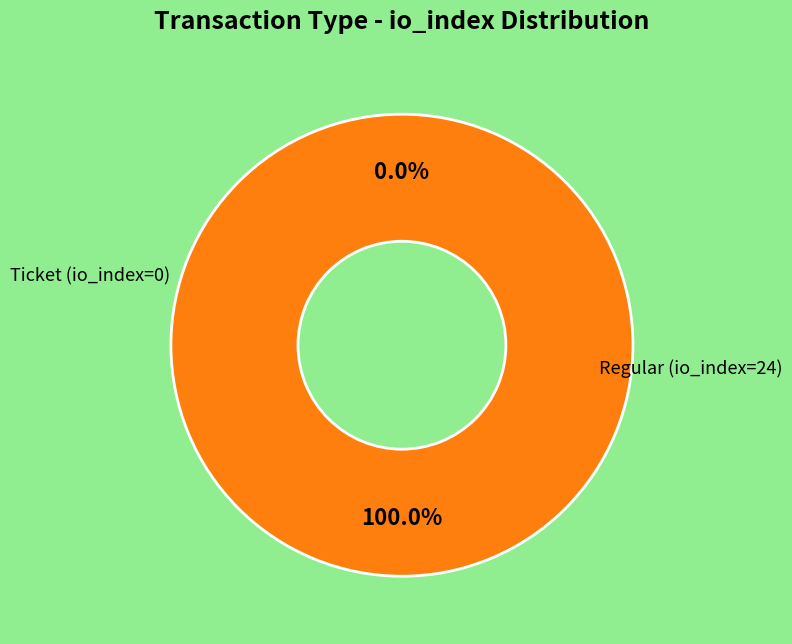

Is there any slice that represents more than half of the pie?

Yes